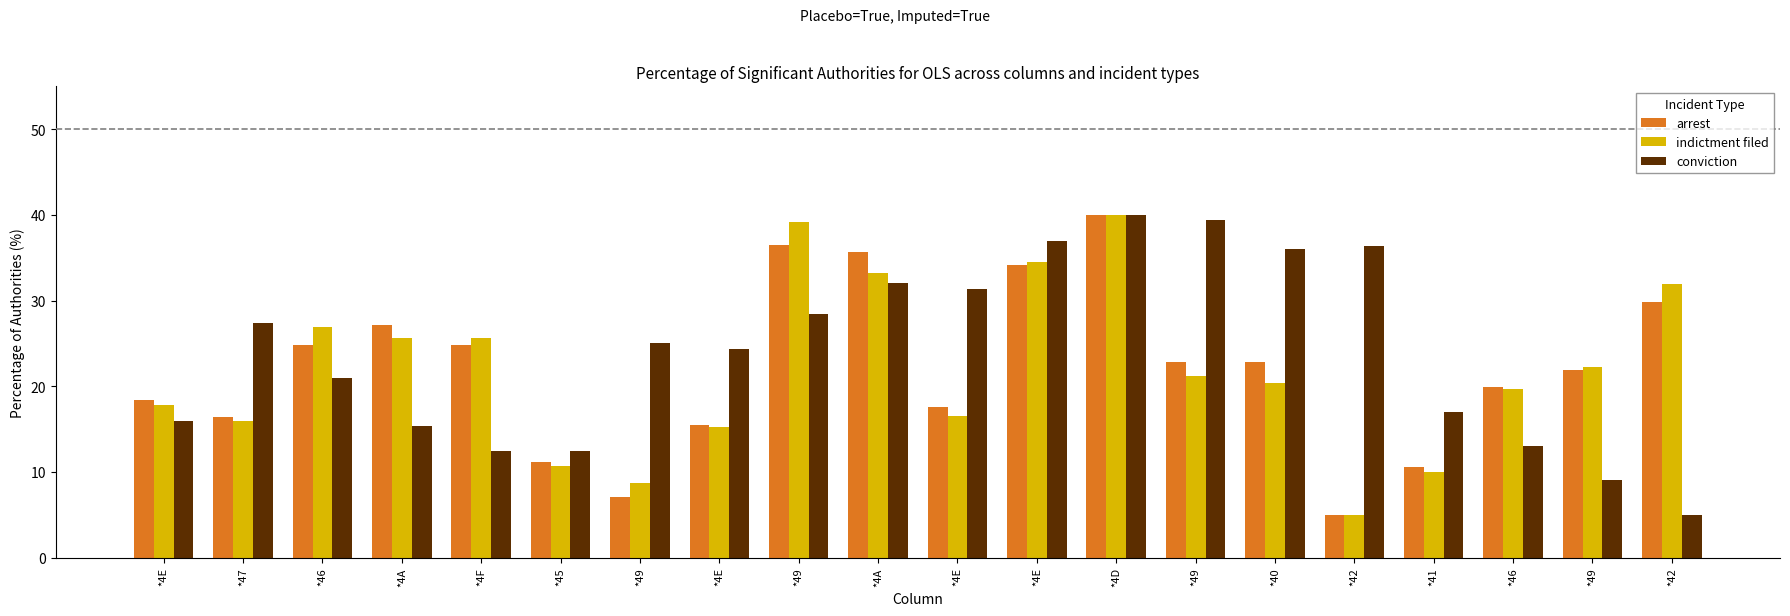

The value of indictment filed at *49 is 39.2. True or false?

True